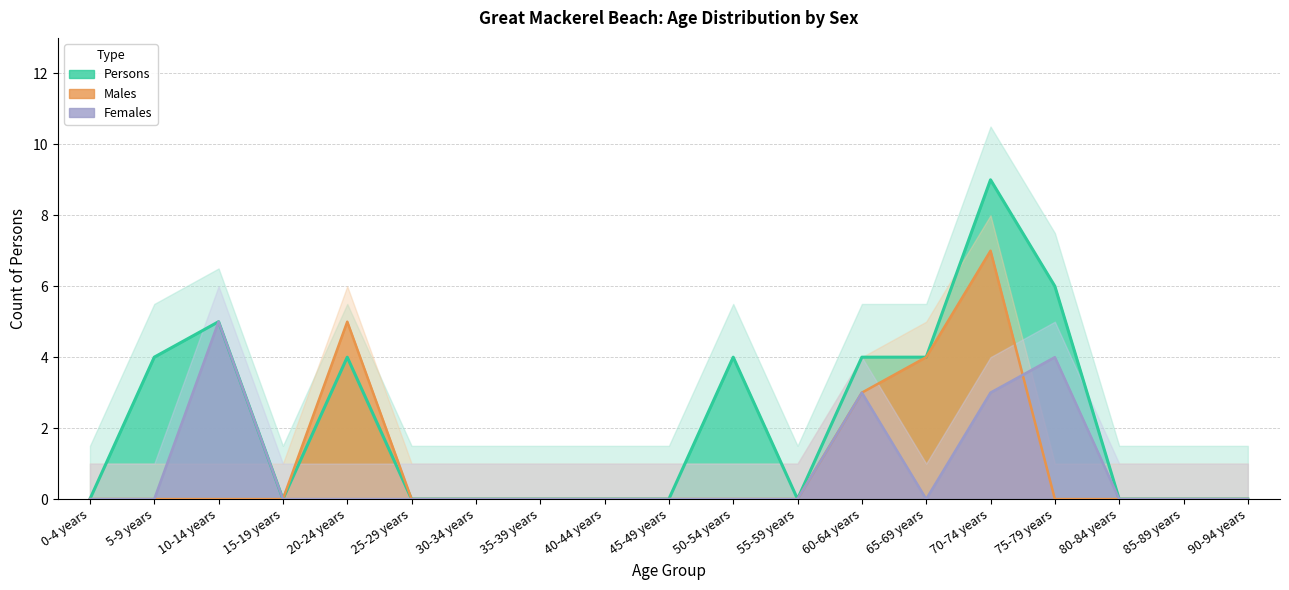

What is the difference between the second highest and minimum values in the Females series?

4